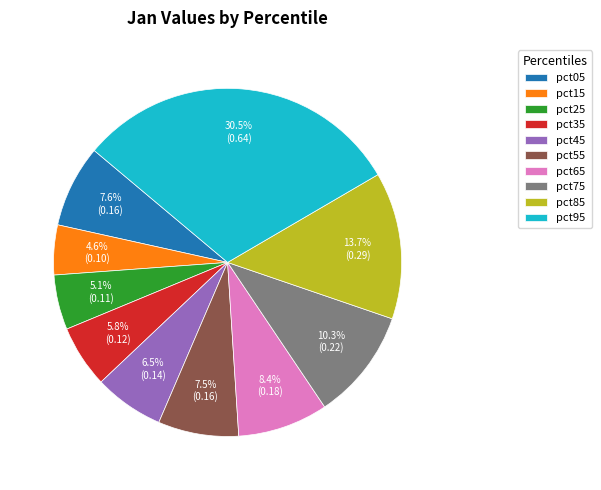

Does any single category account for the majority?

No